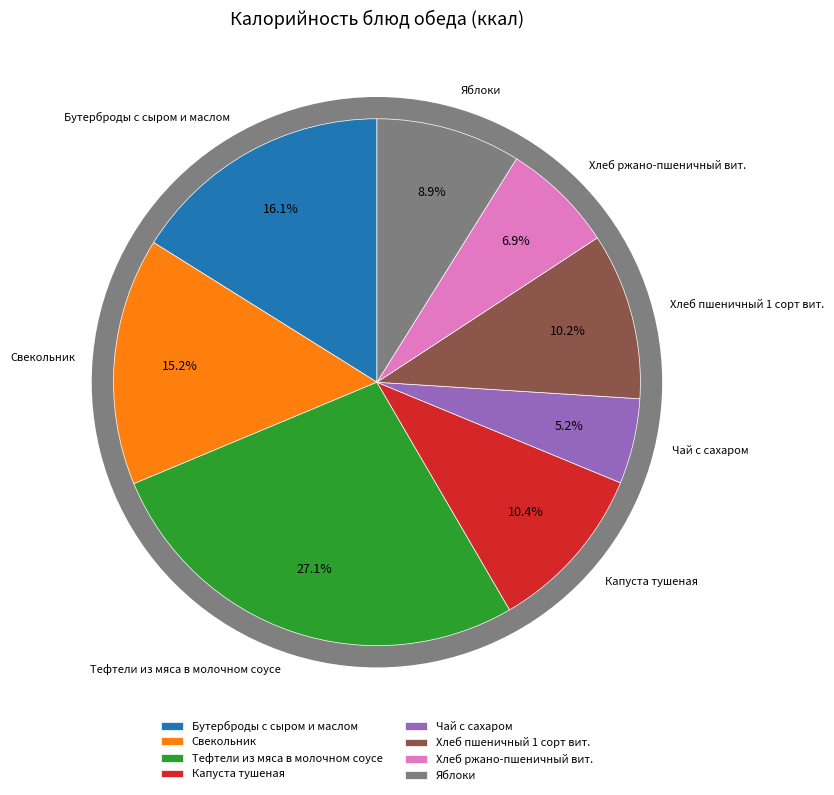

To the nearest percent, what portion does Тефтели из мяса в молочном соусе represent?

27%